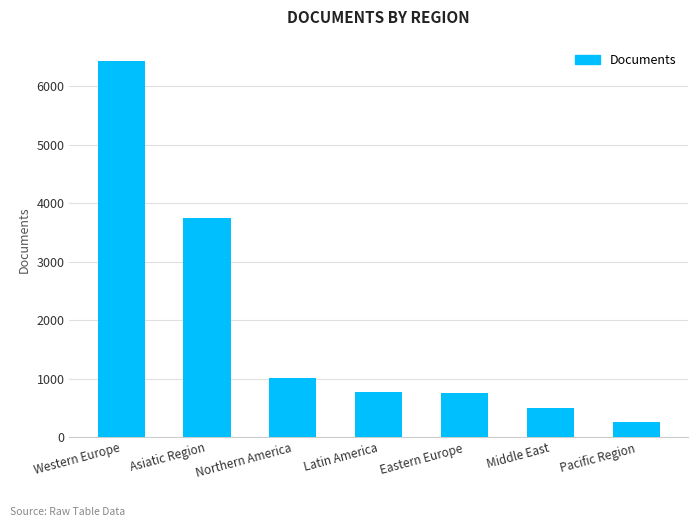

What is the label of the 7th bar from the right?

Western Europe